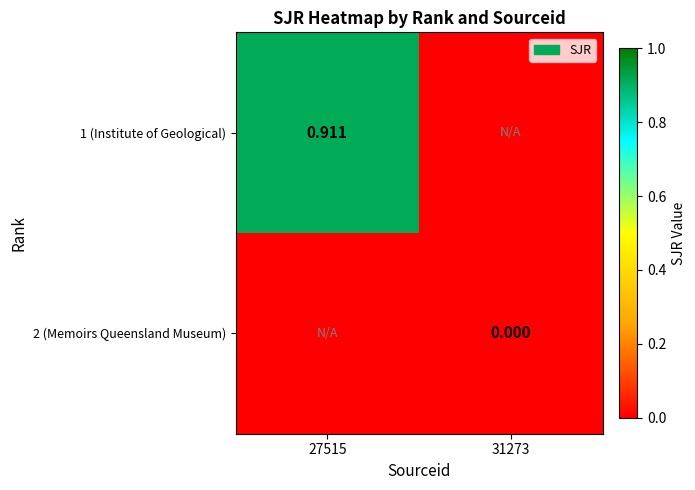

Is the value of 1 (Institute of Geological) at 27515 greater than the value of 2 (Memoirs Queensland Museum) at 31273?

Yes